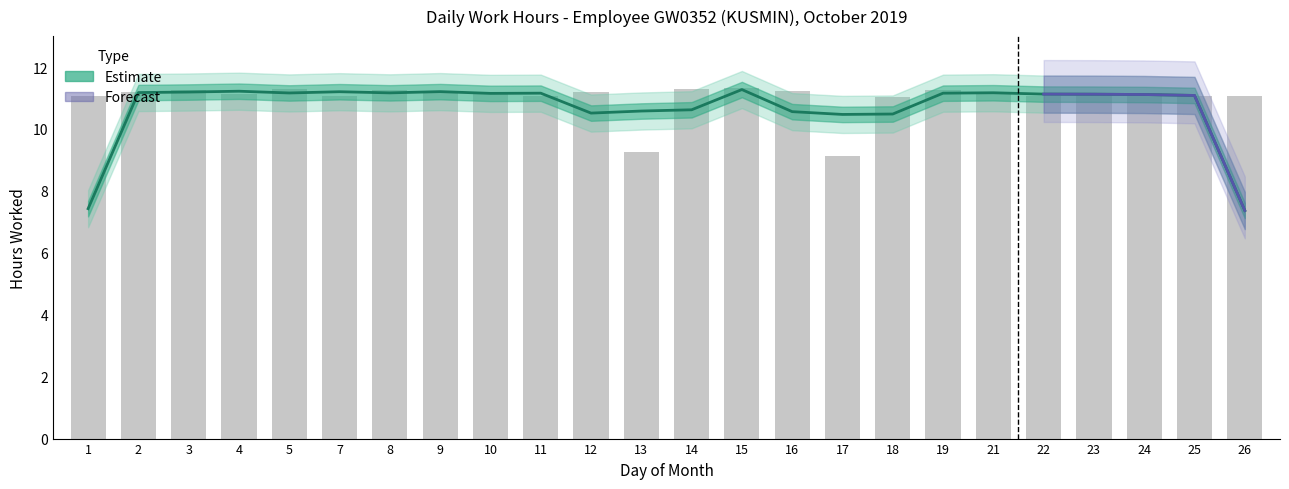

Where is the data nearest to the value 10?

13